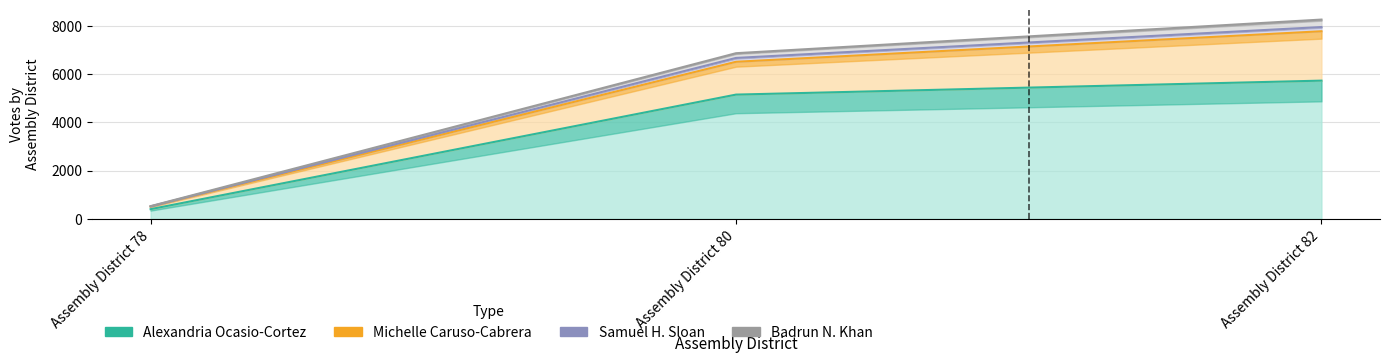

What is the sum of the Samuel H. Sloan values at Assembly District 80 and Assembly District 78?

7185